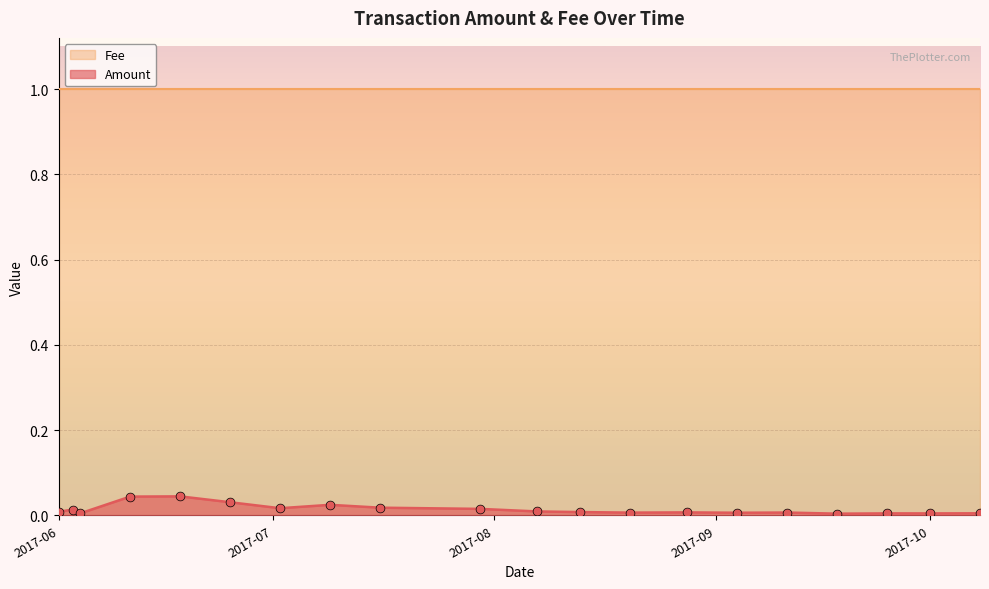

At how many categories does at least one series exceed 0?

20